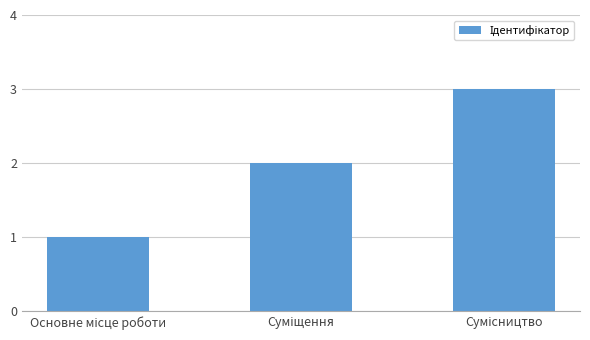

What is the maximum value shown in the chart?

3